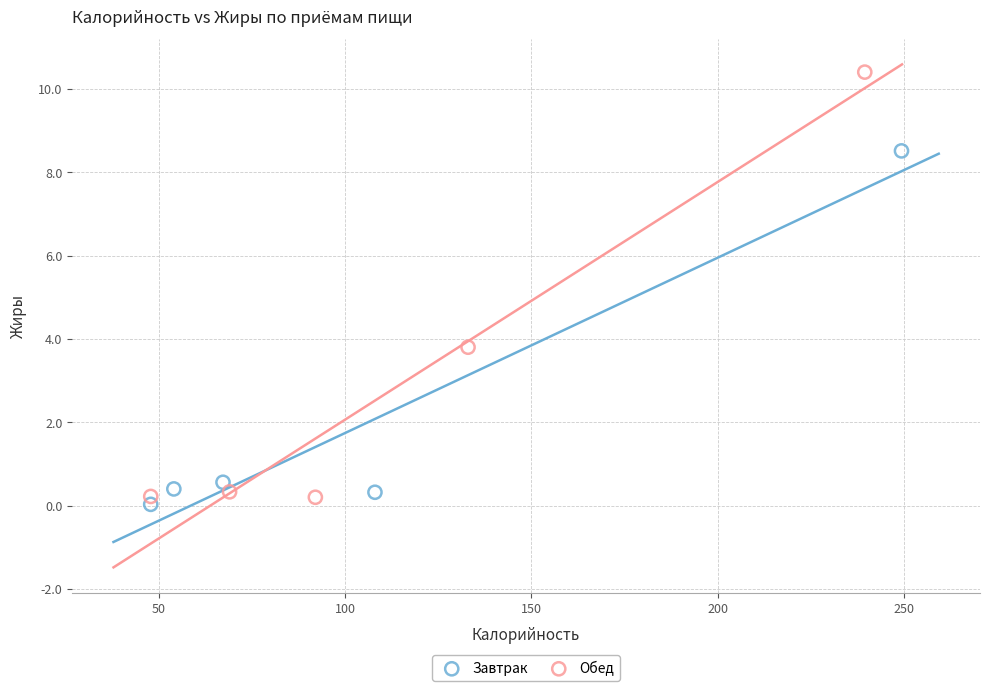

Which series contains the lowest Y value?

Завтрак